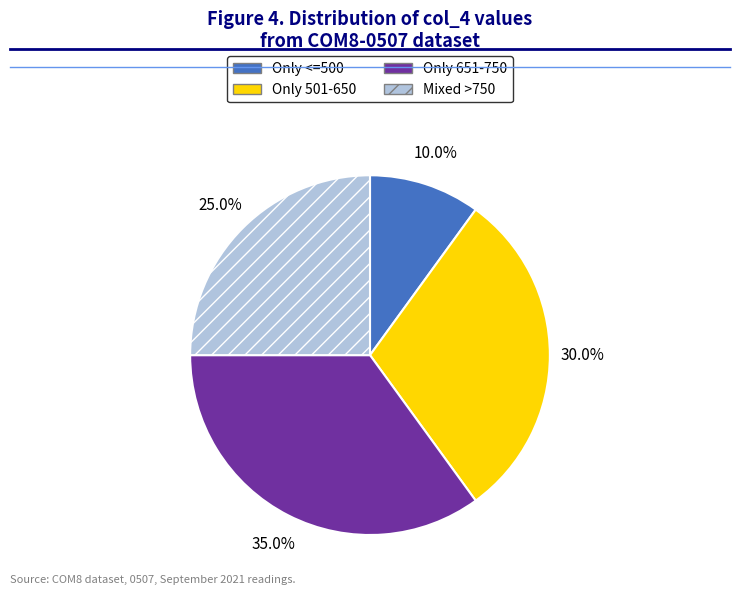

Rank the categories by value from highest to lowest.

Only 651-750, Only 501-650, Mixed >750, Only <=500